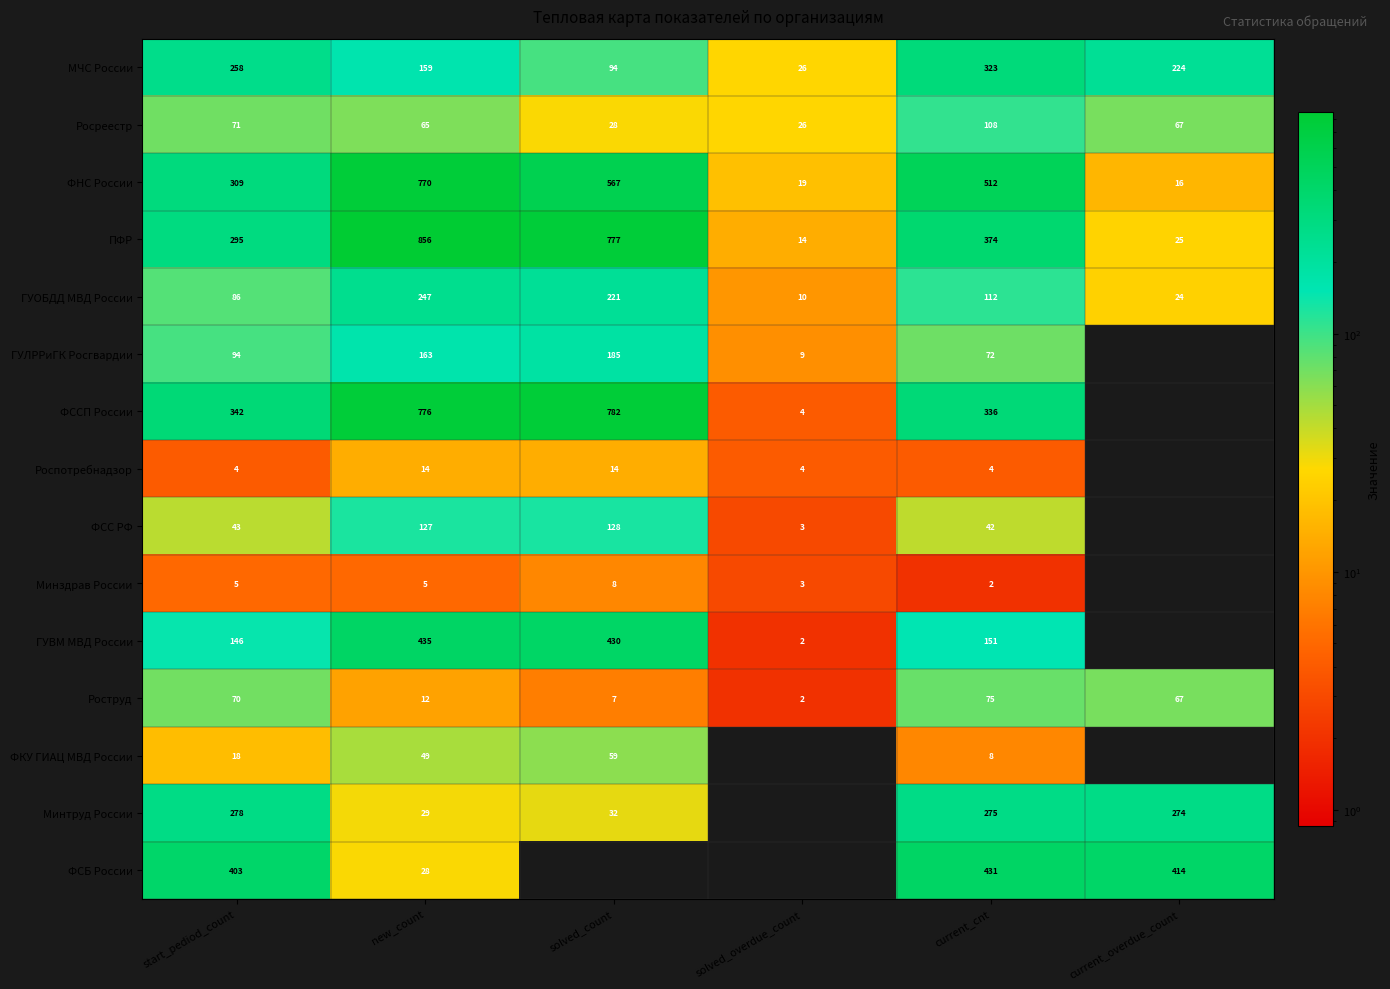

What is the approximate value of ПФР at new_count, to the nearest 10?

860